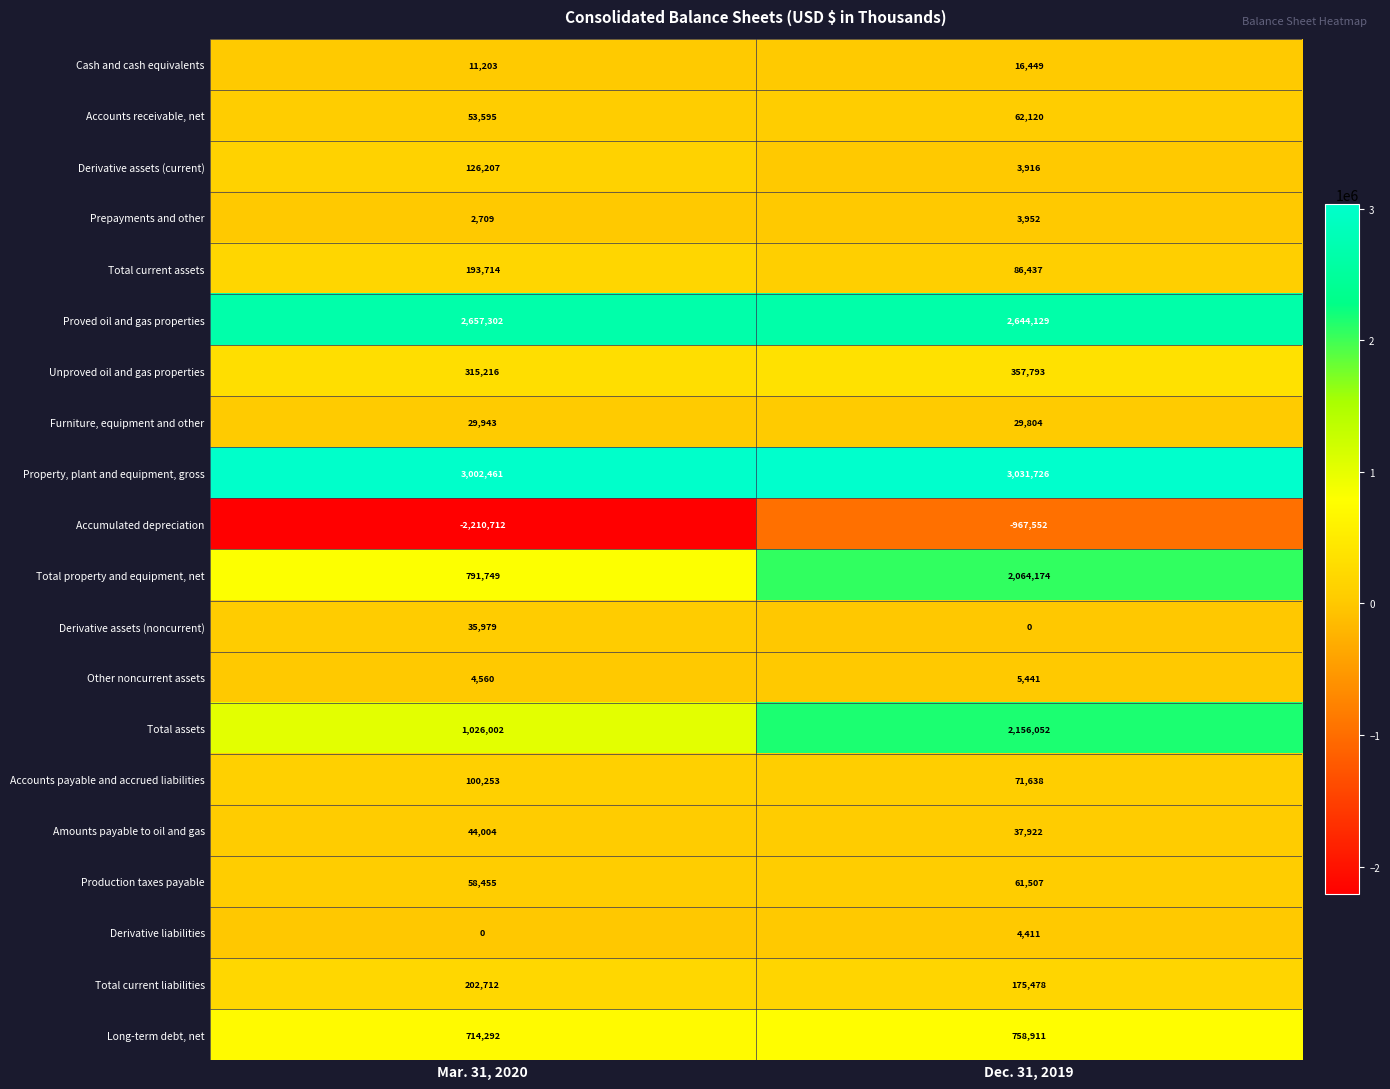

At which category is the sum across all series the highest?

Dec. 31, 2019